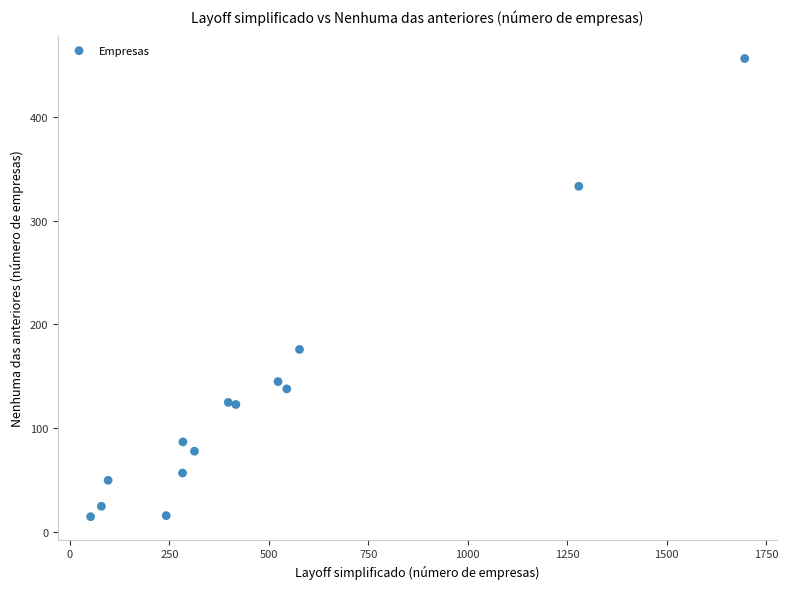

What Y value in the scatter plot is closest to 235?

176